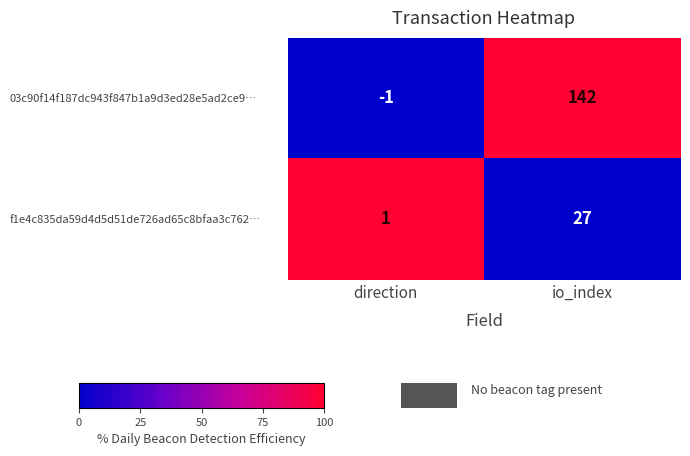

At which label does f1e4c835da59d4d5d51de726ad65c8bfaa3c762… reach its peak?

io_index